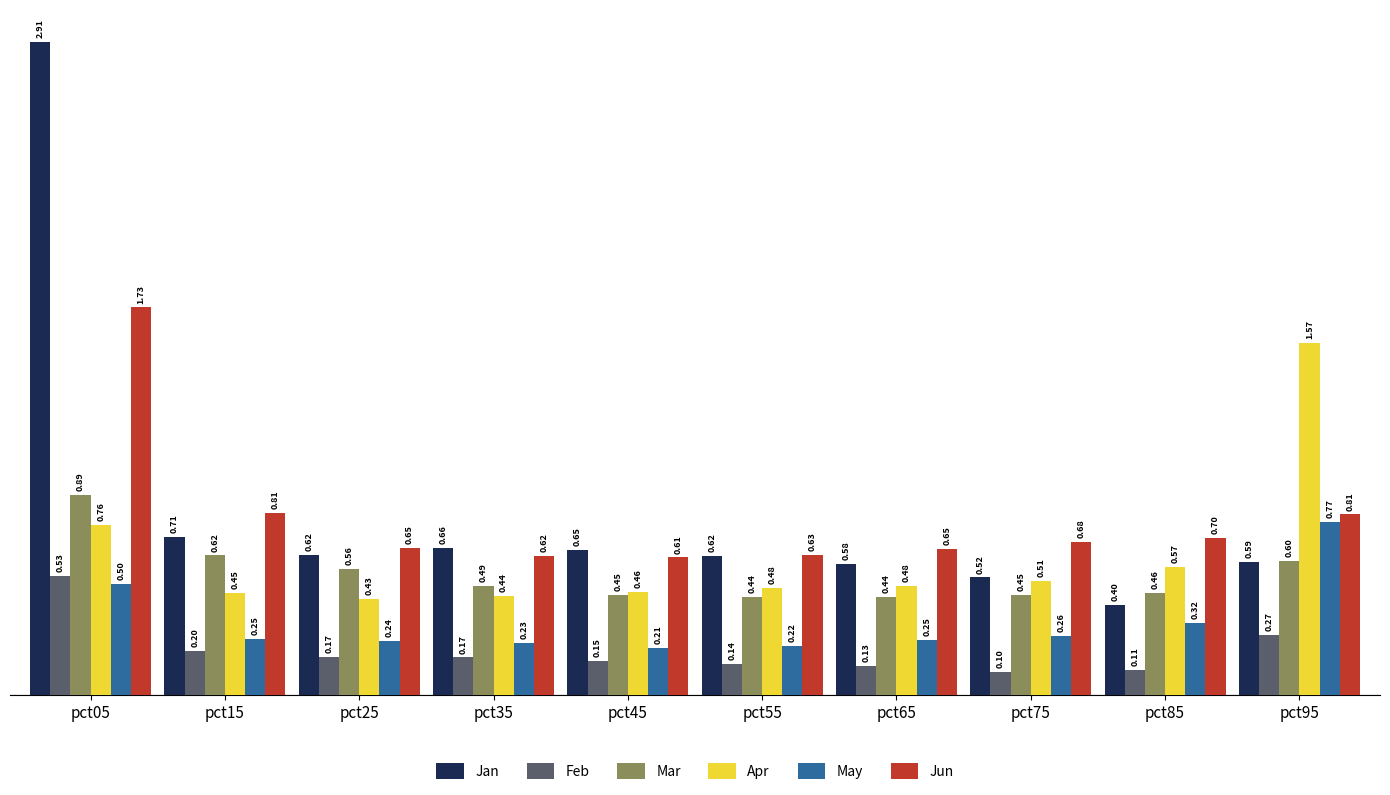

Which series has the largest range (max minus min)?

Jan